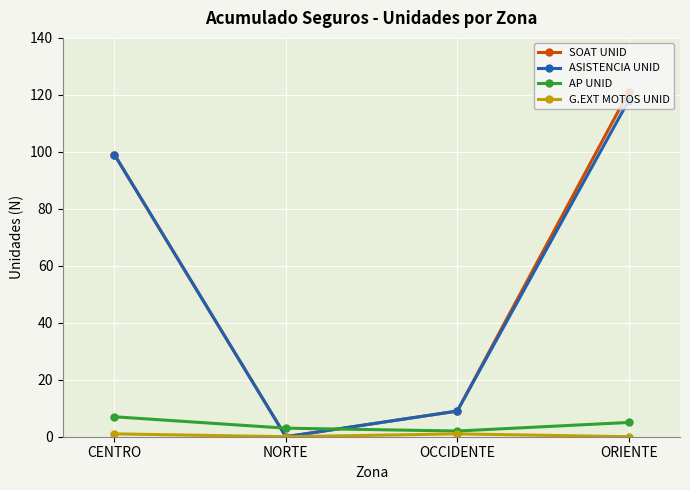

What is the total value across all series at OCCIDENTE?

21